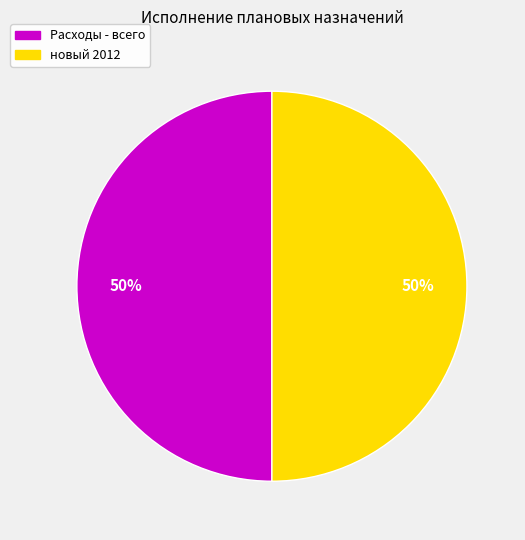

To the nearest percent, what is the combined percentage of новый 2012 and Расходы - всего?

100%